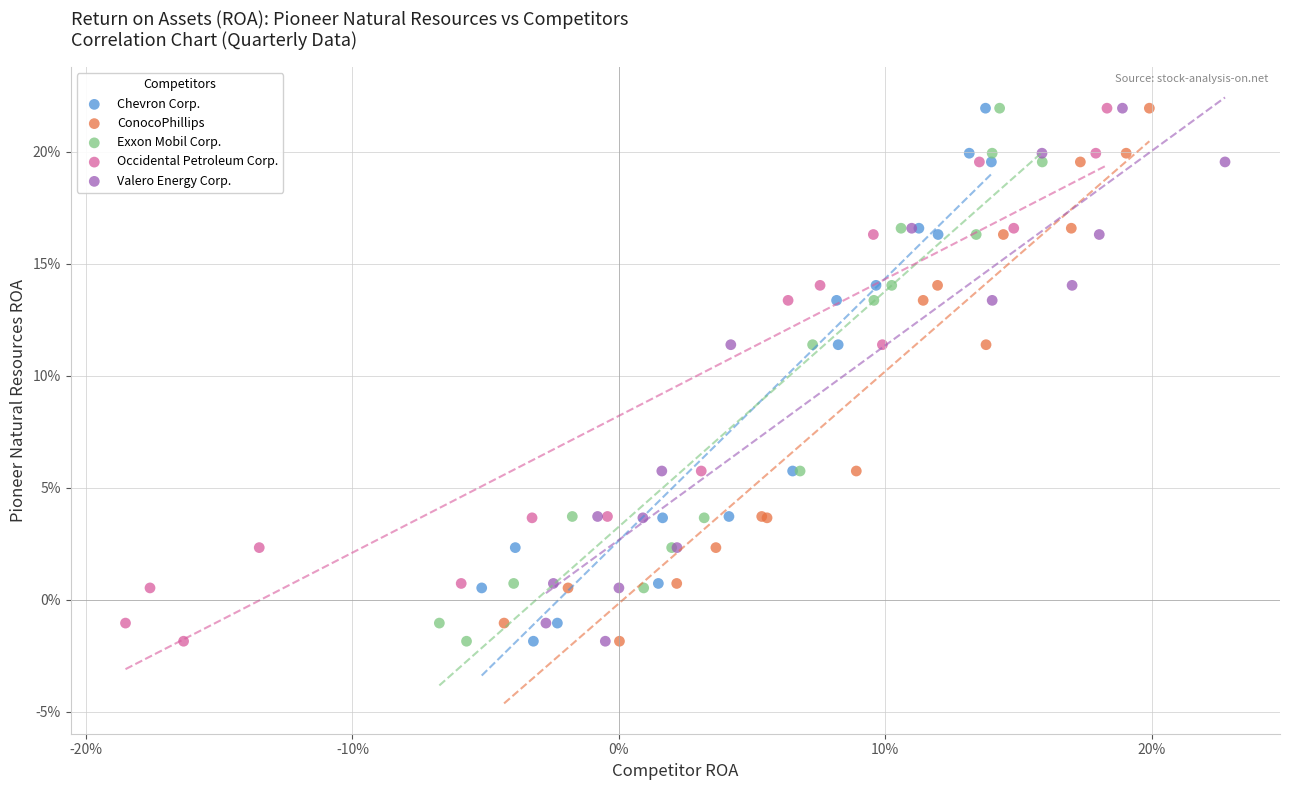

What are all the series names shown in the legend?

Chevron Corp., ConocoPhillips, Exxon Mobil Corp., Occidental Petroleum Corp., Valero Energy Corp.